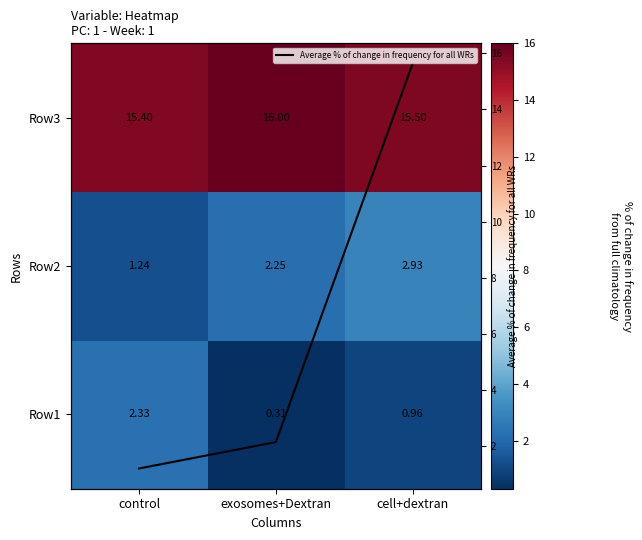

What value does the Average % of change in frequency for all WRs series have at exosomes+Dextran?

2.1